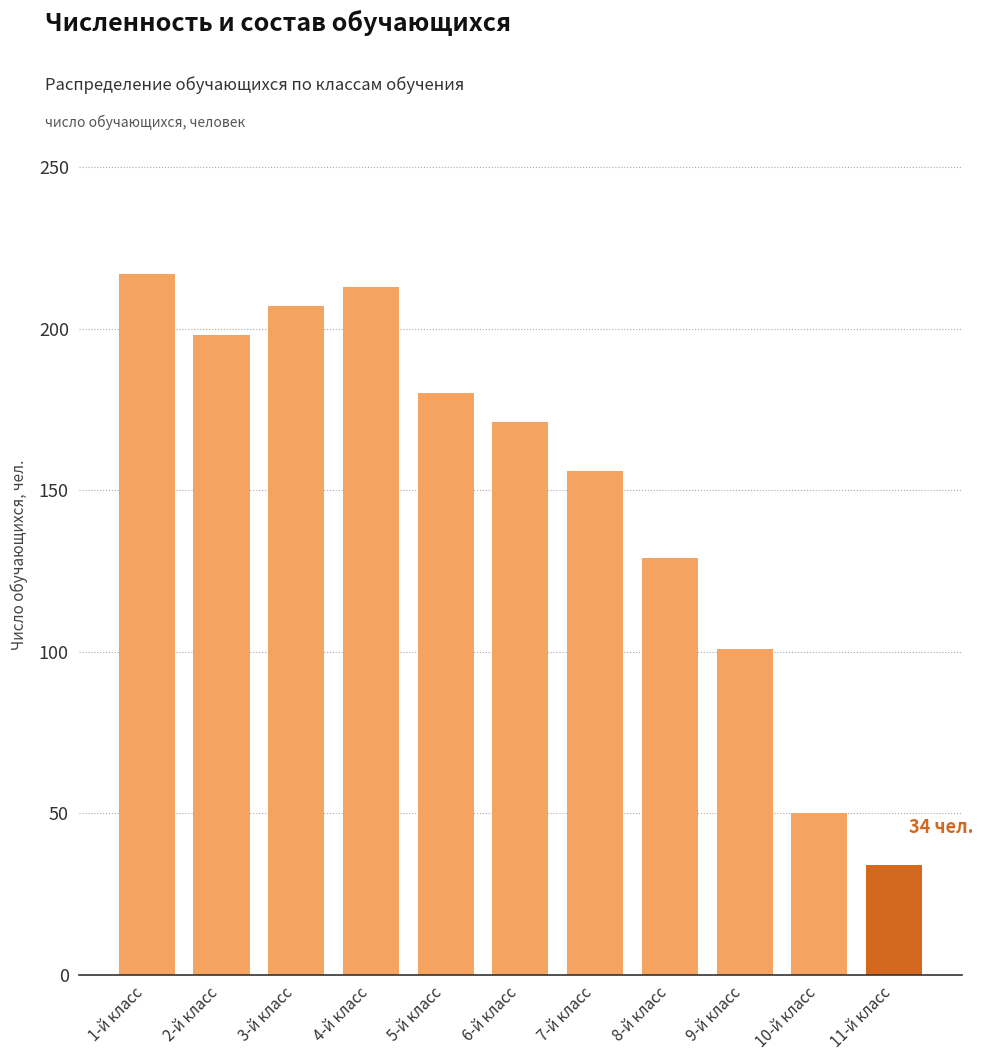

Reading right to left, list all the values displayed in this chart.

11-й класс=34	10-й класс=50	9-й класс=101	8-й класс=129	7-й класс=156	6-й класс=171	5-й класс=180	4-й класс=213	3-й класс=207	2-й класс=198	1-й класс=217